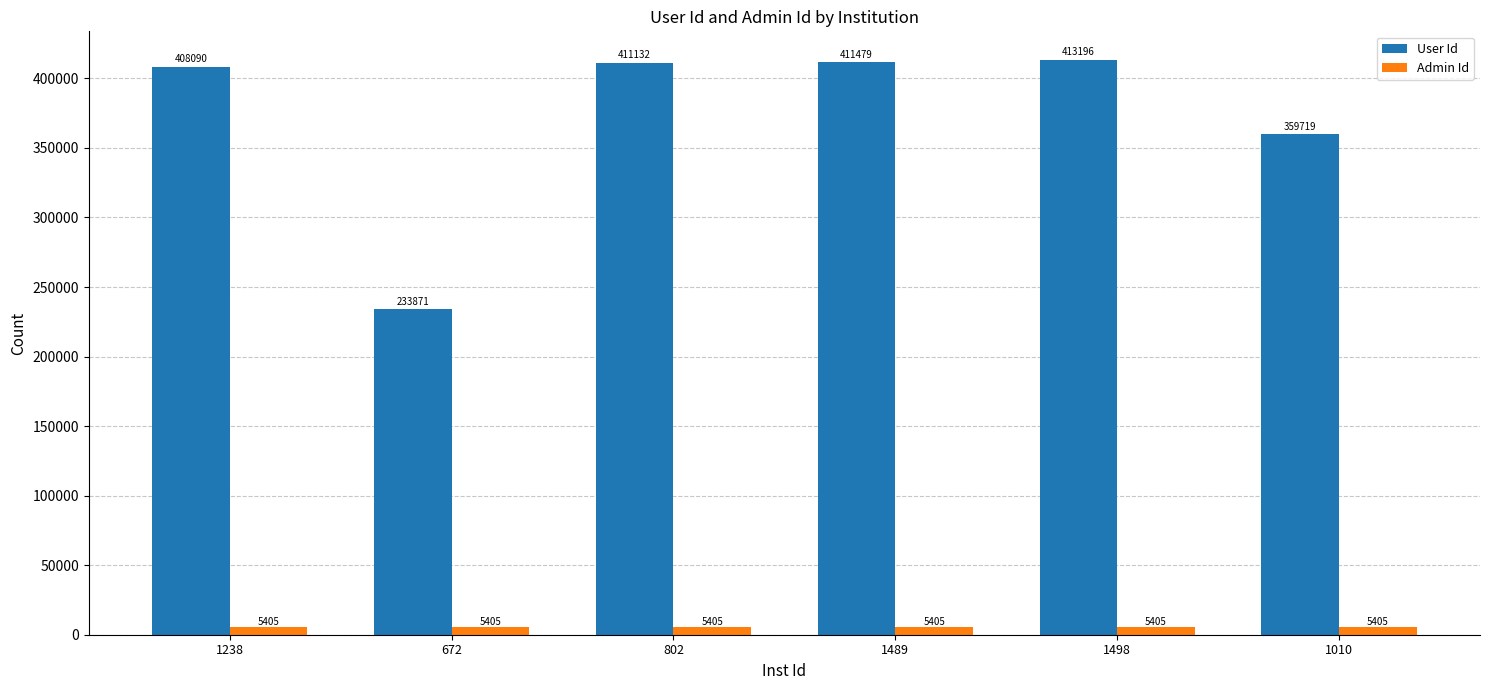

What is the approximate value of User Id at 1010?

359719